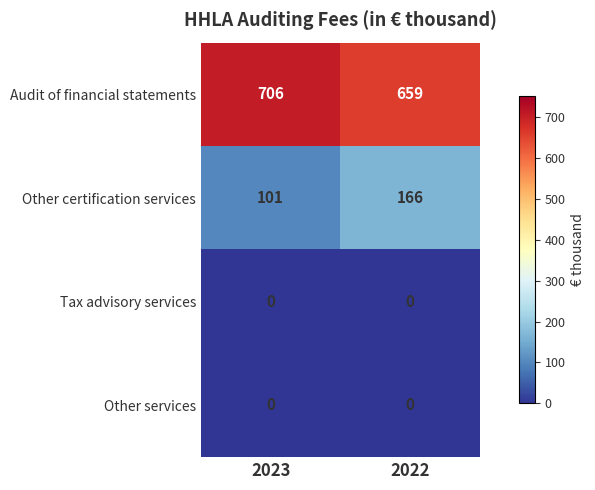

At which category does the chart reach its peak across all series?

2023